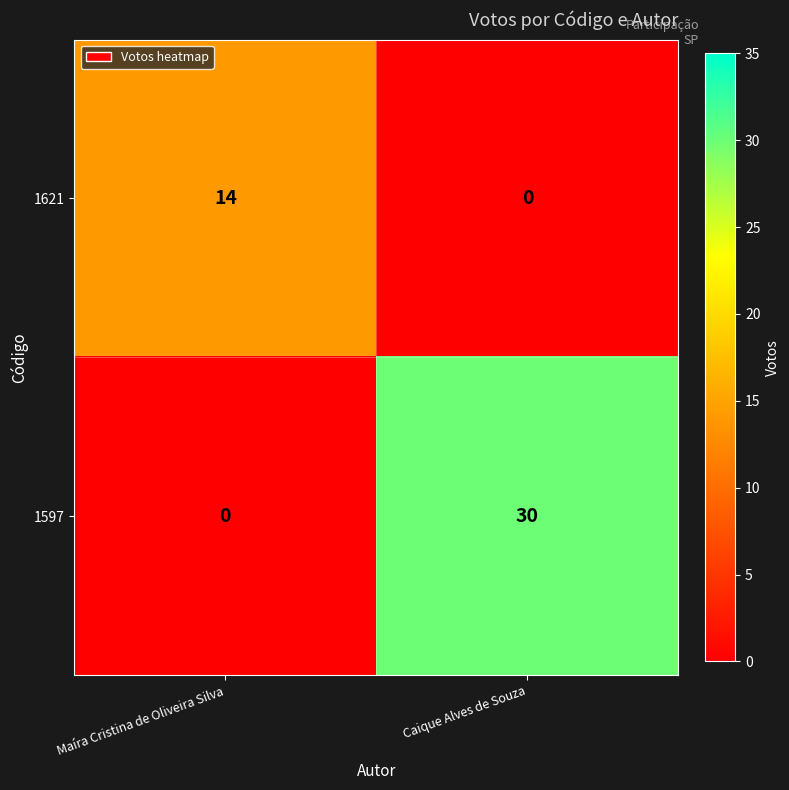

What is the sum of the 1621 values at Caique Alves de Souza and Maíra Cristina de Oliveira Silva?

14